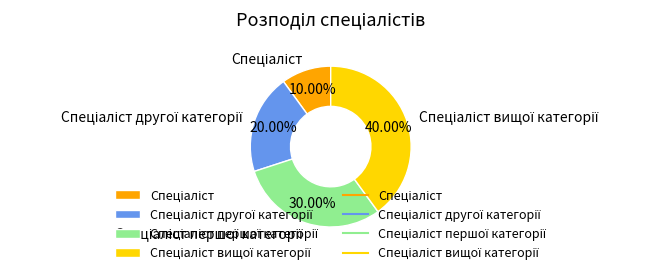

How many segments does this pie chart have?

4